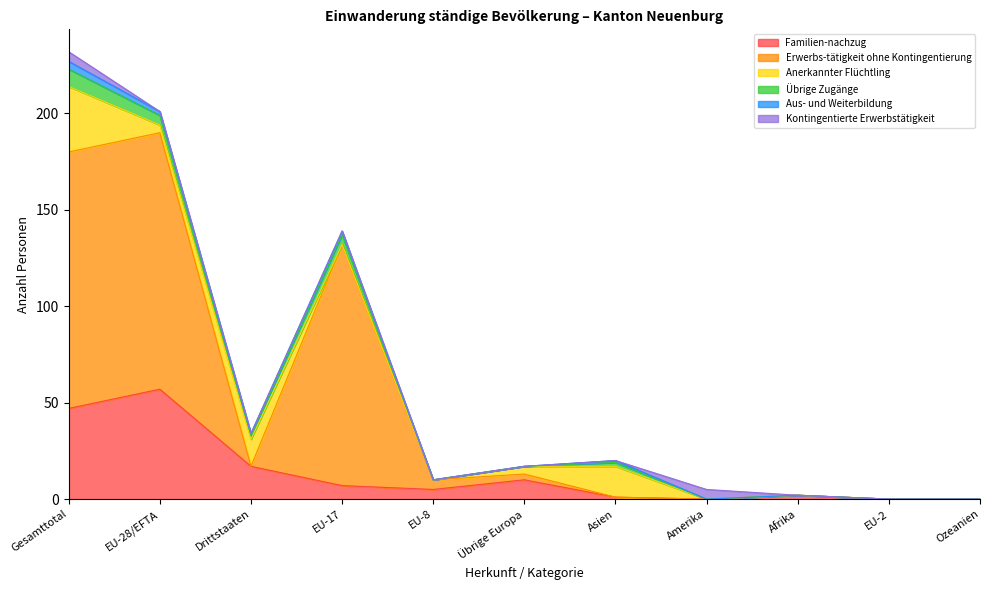

Which has a higher value, EU-28/EFTA or EU-2?

EU-28/EFTA